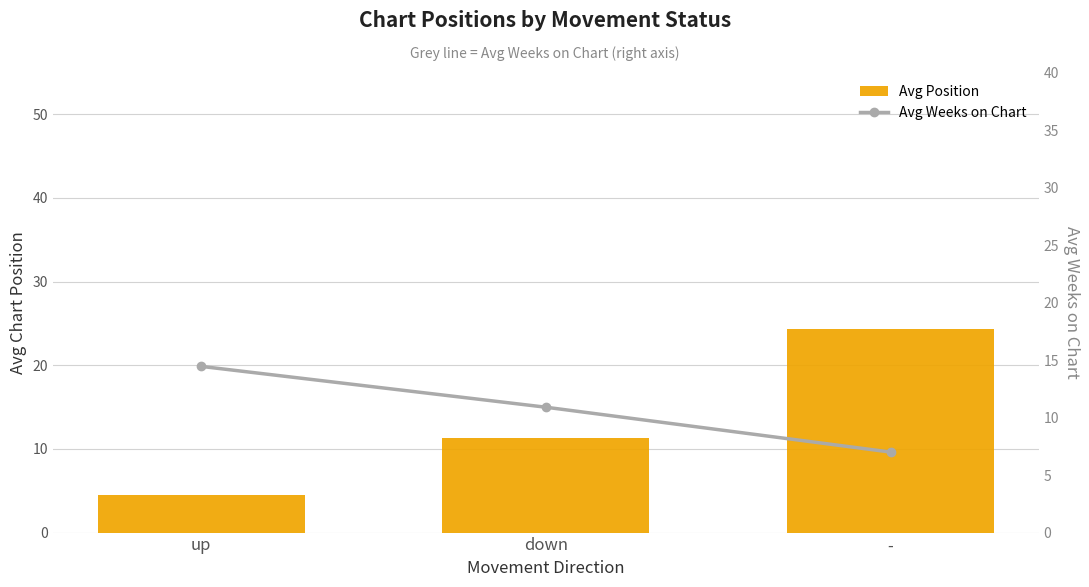

Where does the Avg Position series first go above 11?

down